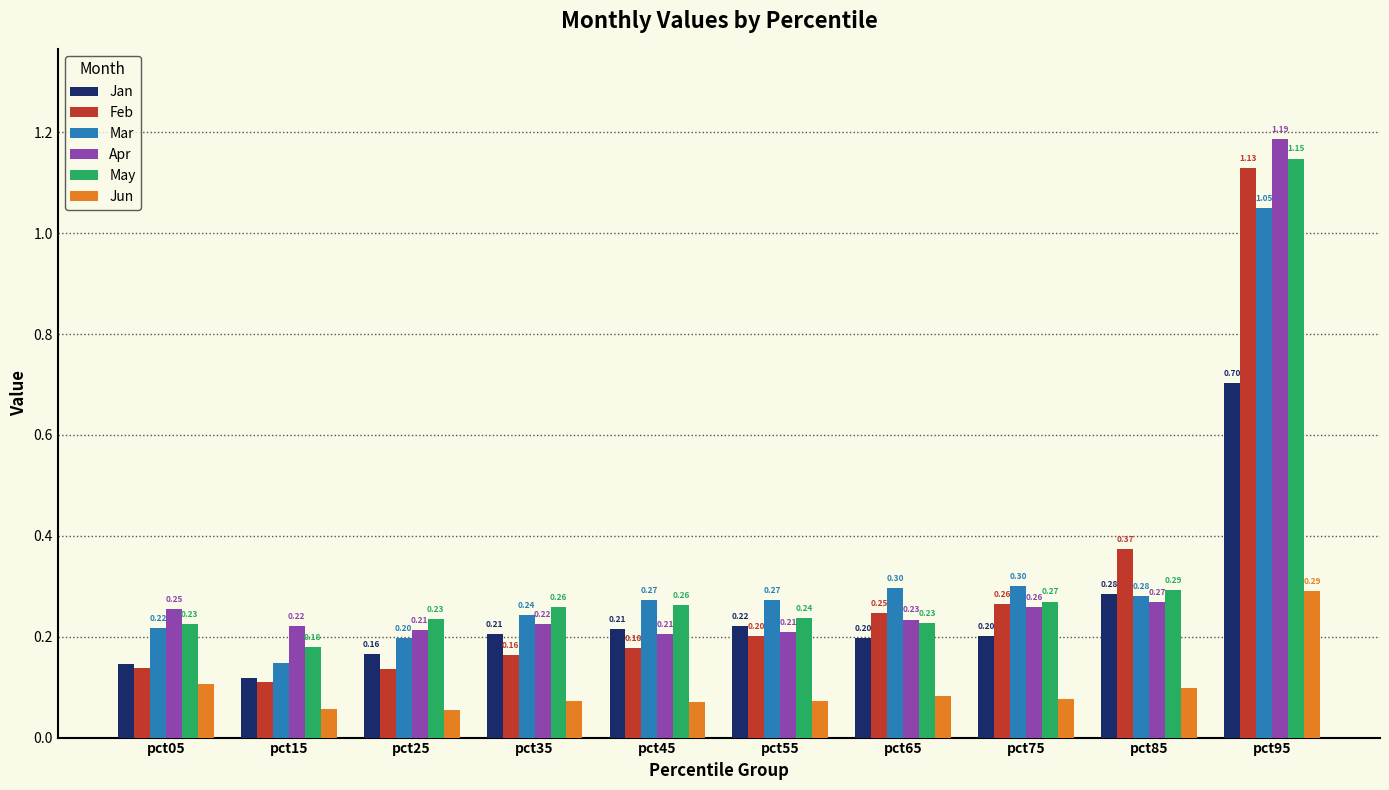

Rank the series by their maximum value, from highest to lowest.

Apr, May, Feb, Mar, Jan, Jun